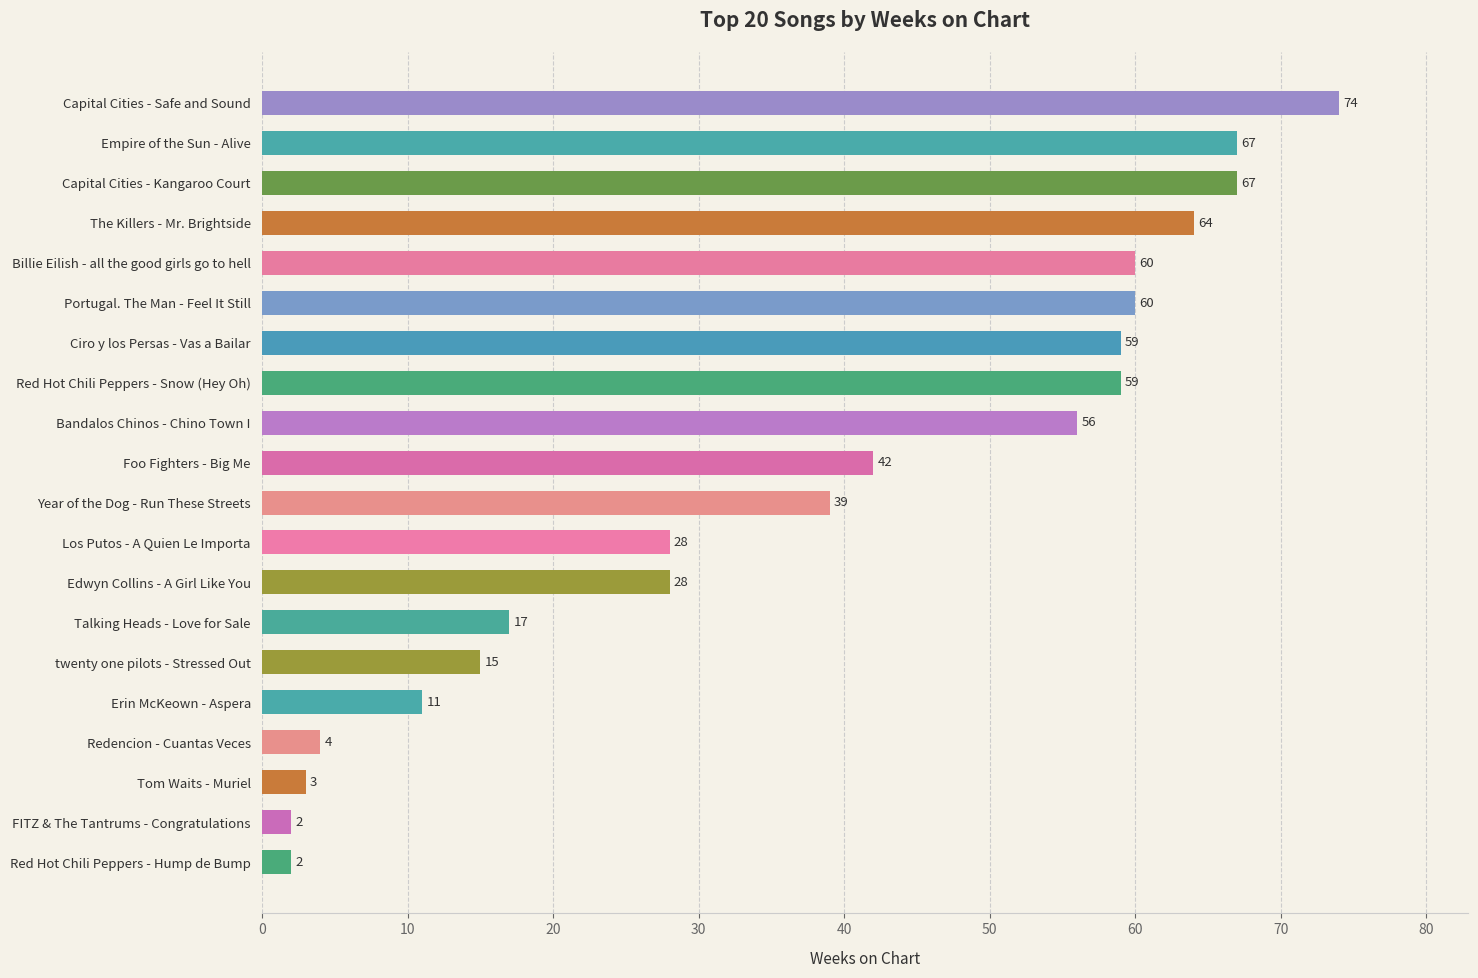

What is the difference between the maximum and minimum values?

72